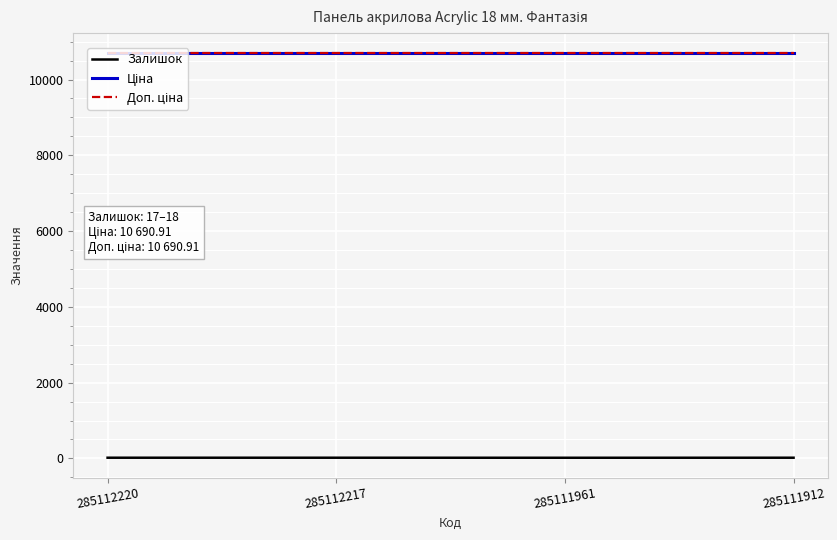

Reading left to right, what are all the values shown in this chart?

Залишок: 285112220=18.0	285112217=18.0	285111961=17.0	285111912=18.0
Ціна: 285112220=10690.9	285112217=10690.9	285111961=10690.9	285111912=10690.9
Доп. ціна: 285112220=10690.9	285112217=10690.9	285111961=10690.9	285111912=10690.9